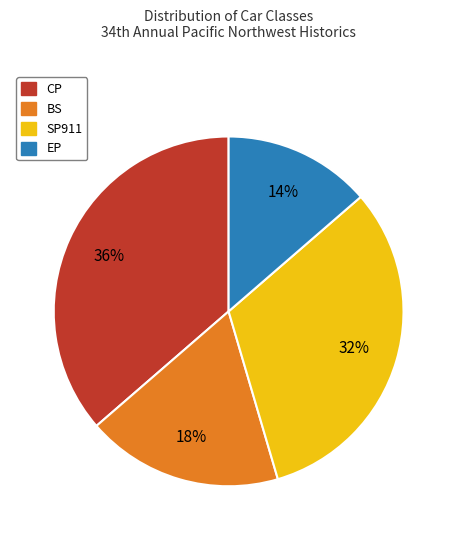

Which slice is the smallest?

EP